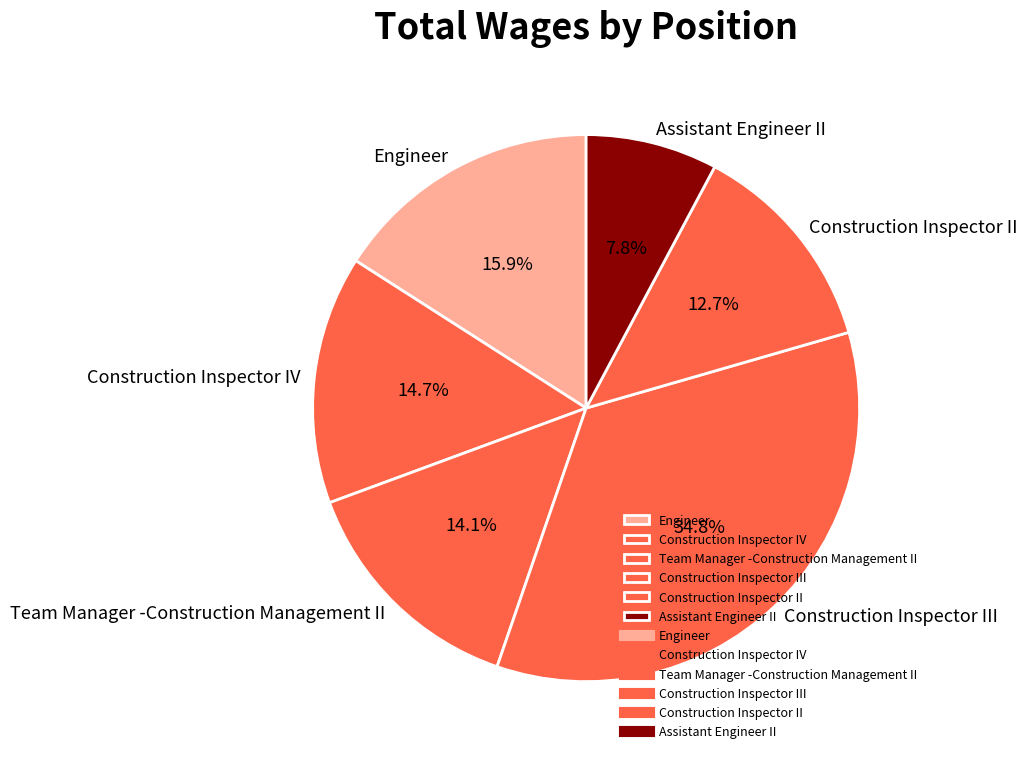

Which category has the smallest portion of the pie?

Assistant Engineer II